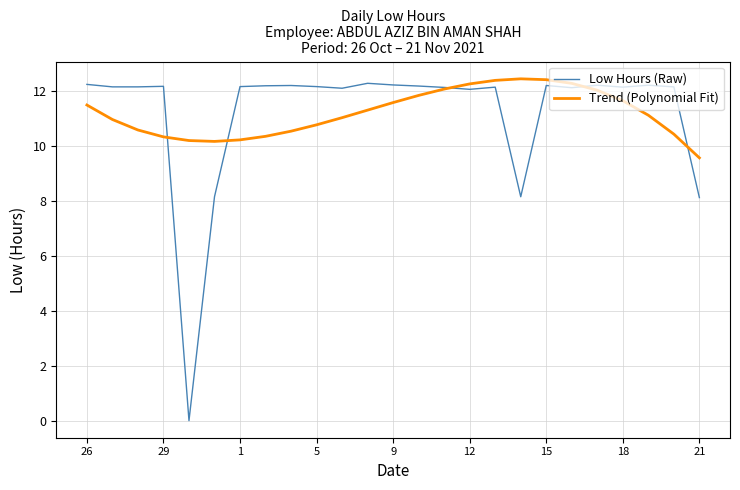

Which series has the largest range (max minus min)?

Low Hours (Raw)